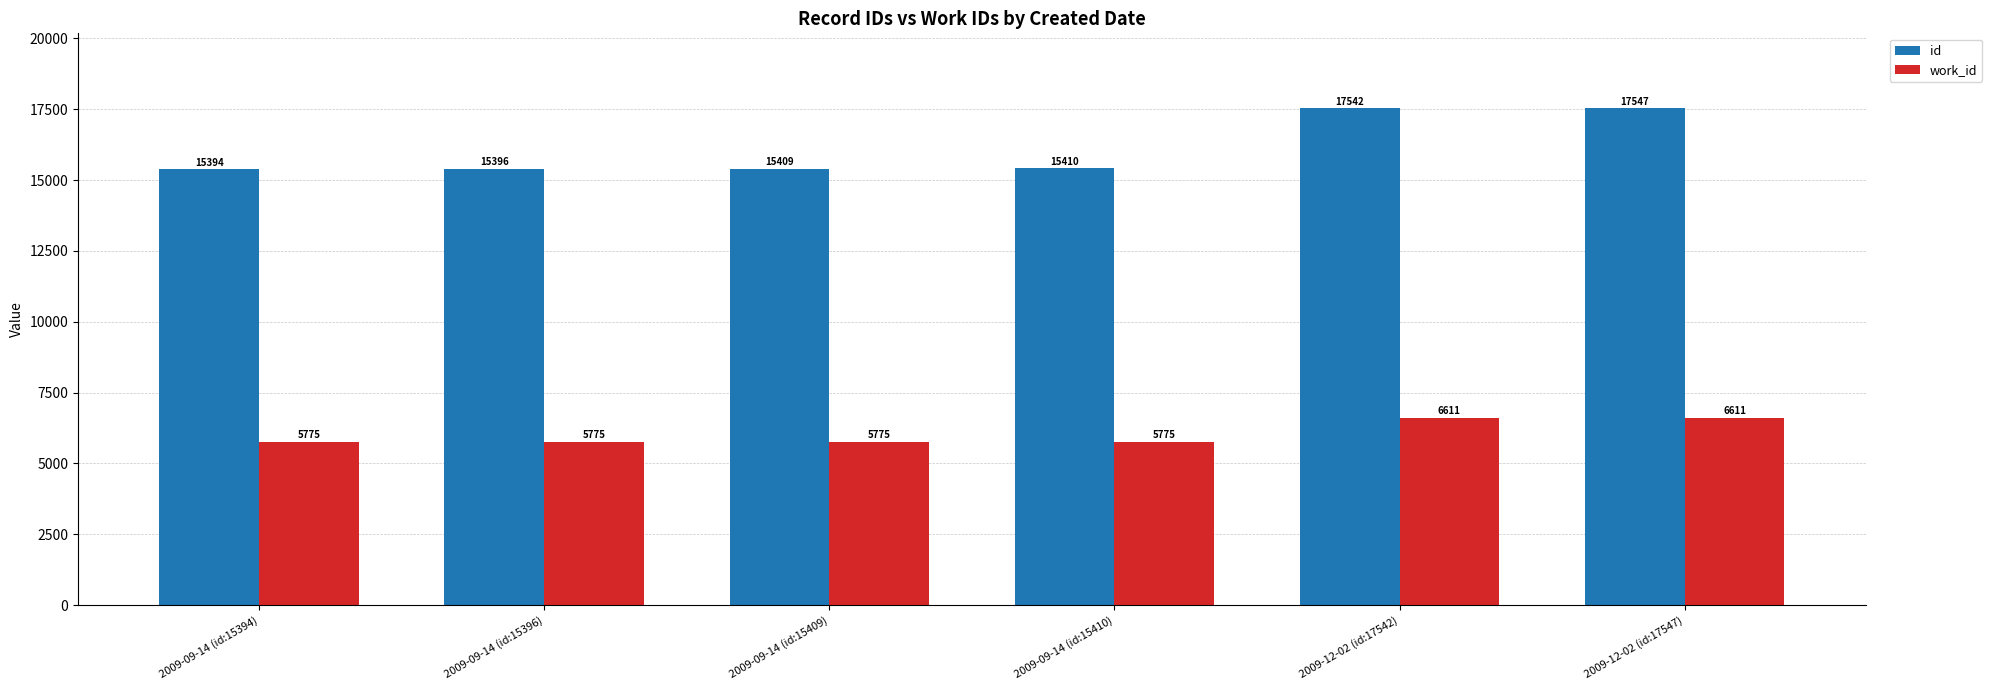

What is the average value of the id series?

16116